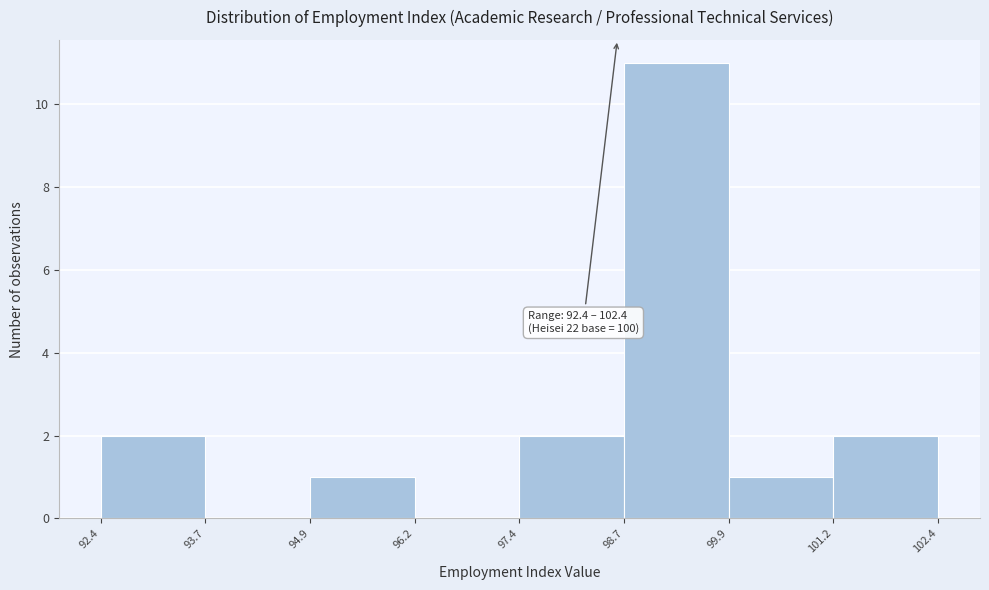

Which range on the x-axis has the tallest bar?

98.7 to 99.9